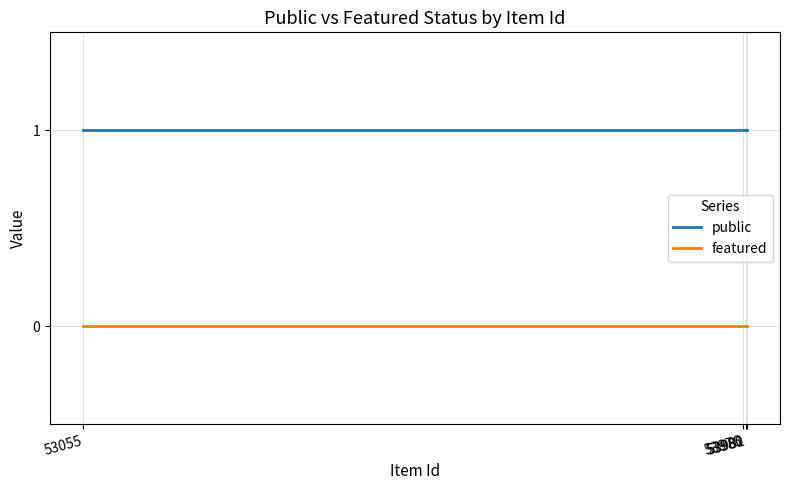

At how many categories does at least one series exceed 0?

4